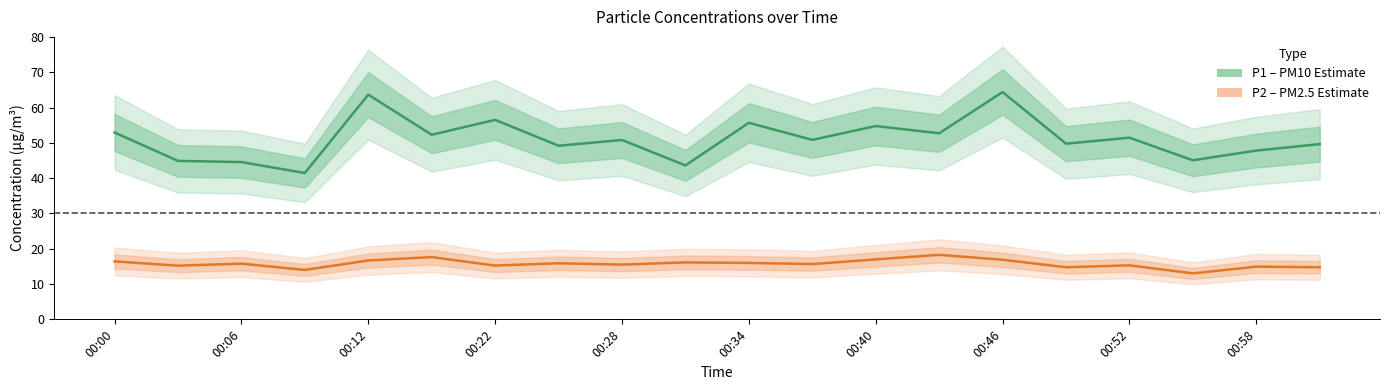

Which series has the widest spread of values?

P1 center